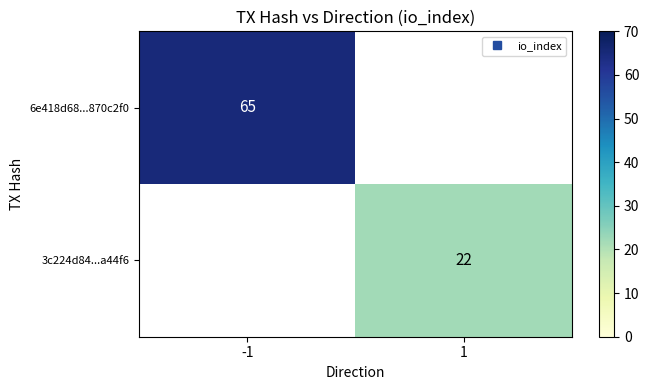

At which category does the chart reach its minimum across all series?

1